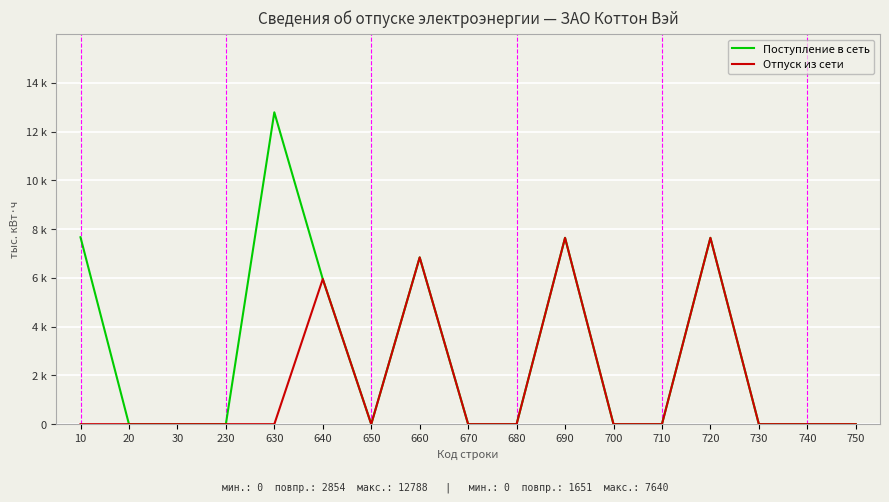

What are all the series names shown in the legend?

Поступление в сеть, Отпуск из сети